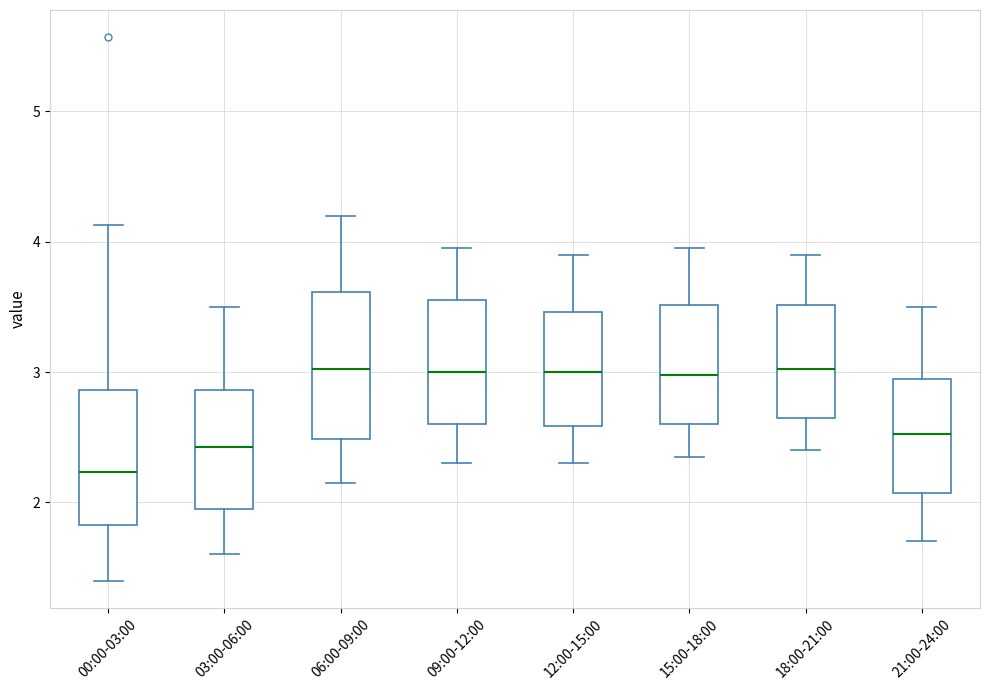

Where does the median line of the box for 15:00-18:00 sit on the y-axis? The values are not printed on the chart, so give them approximately, as read against the axis.

3.0